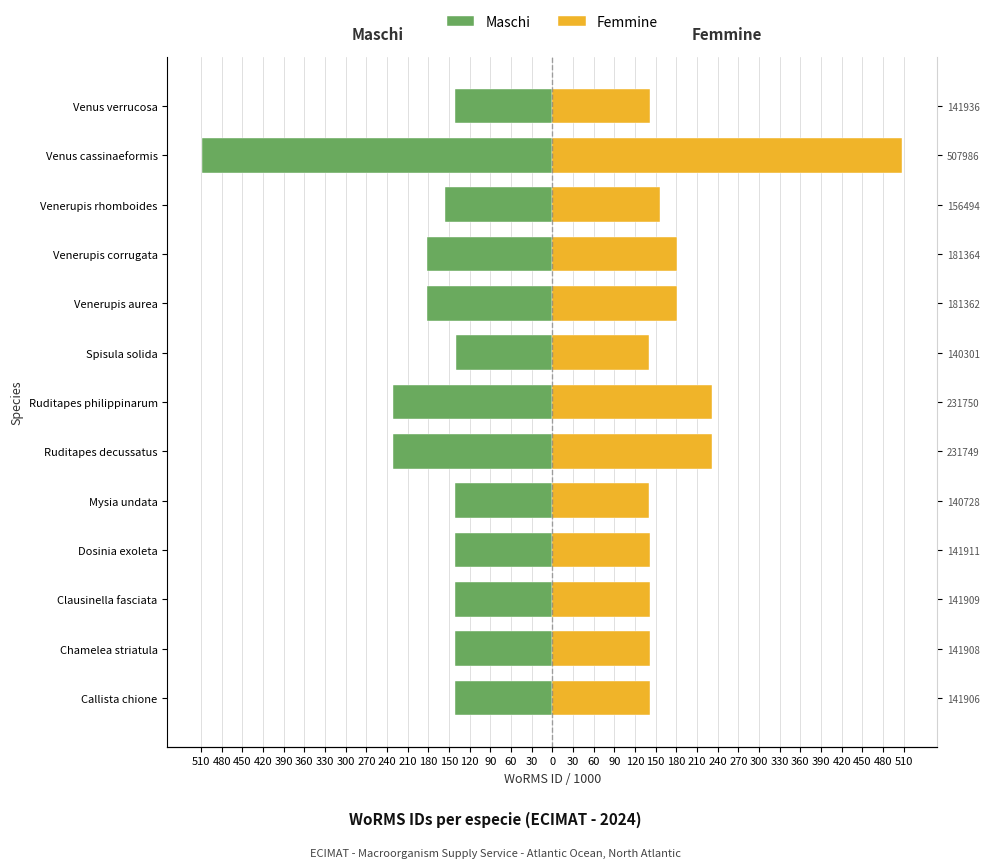

Which series has the largest total across all categories?

Femmine